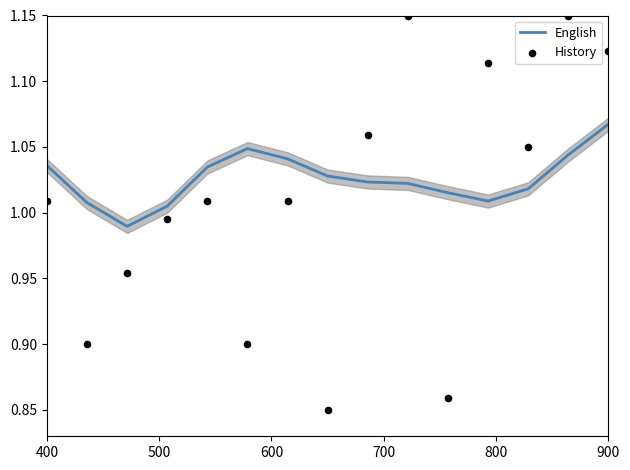

What are all the series names shown in the legend?

English, History